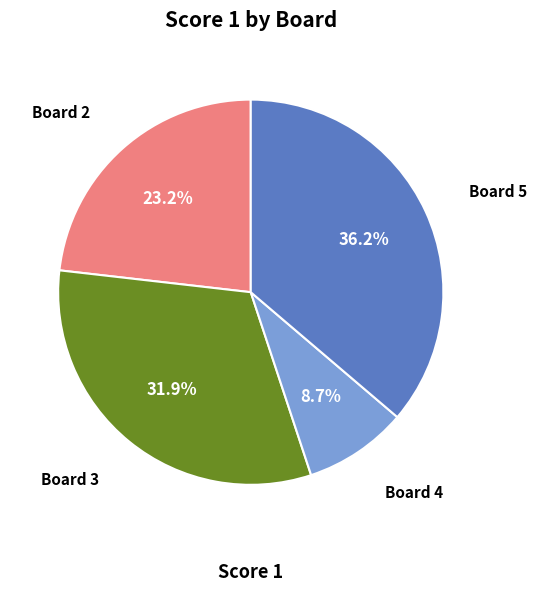

Is there a majority slice in this chart?

No